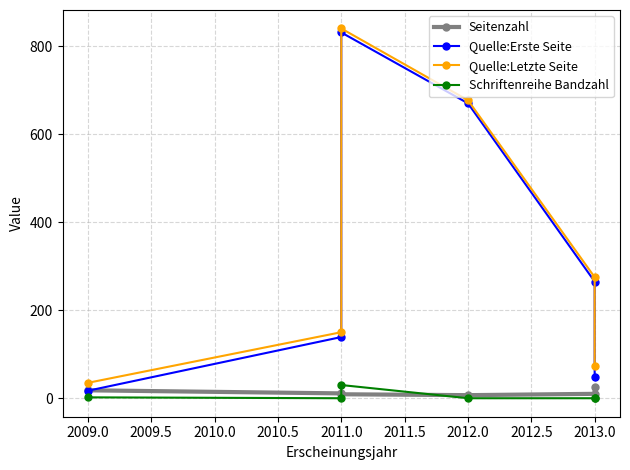

What is the highest value of the Schriftenreihe Bandzahl series?

30